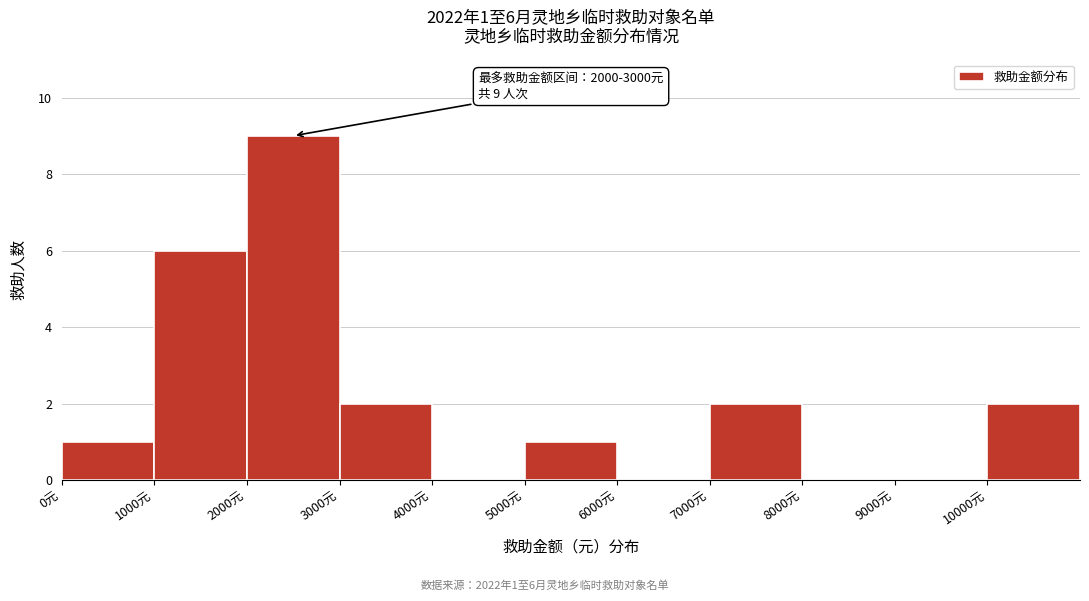

Over which range of the x-axis is the bar tallest?

2000 to 3000